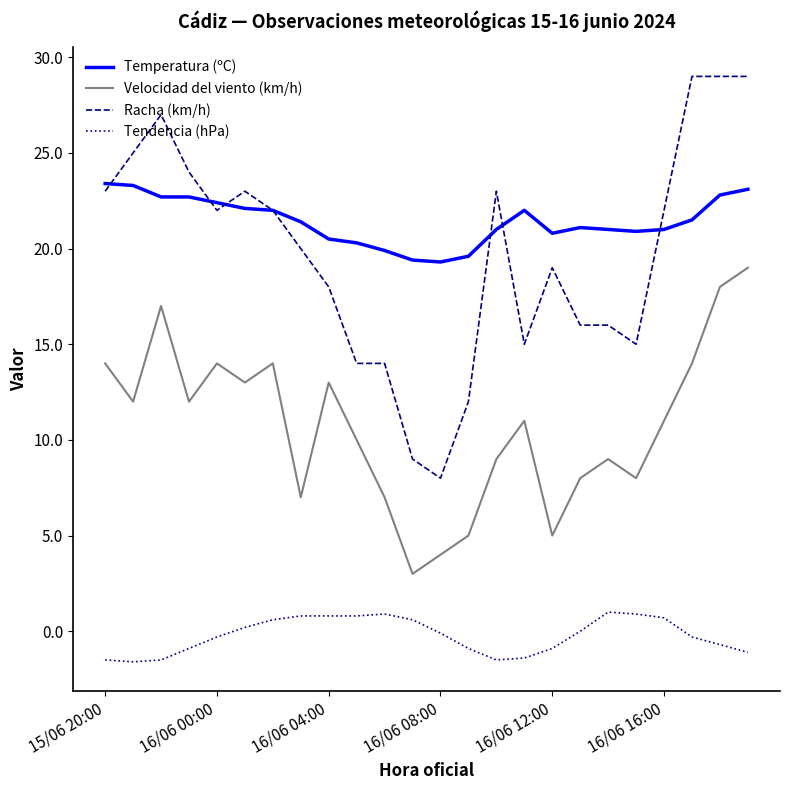

Which series has the largest total across all categories?

Temperatura (ºC)